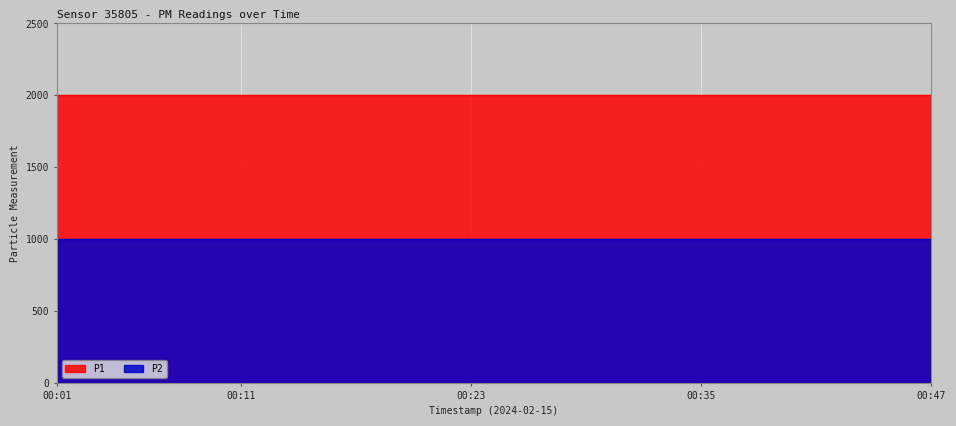

Reading left to right, what are all the values shown in this chart?

P1: 1999.9	1999.9	1999.9	1999.9	1999.9	1999.9	1999.9	1999.9	1999.9	1999.9	1999.9	1999.9	1999.9	1999.9	1999.9	1999.9	1999.9	1999.9	1999.9	1999.9
P2: 999.9	999.9	999.9	999.9	999.9	999.9	999.9	999.9	999.9	999.9	999.9	999.9	999.9	999.9	999.9	999.9	999.9	999.9	999.9	999.9